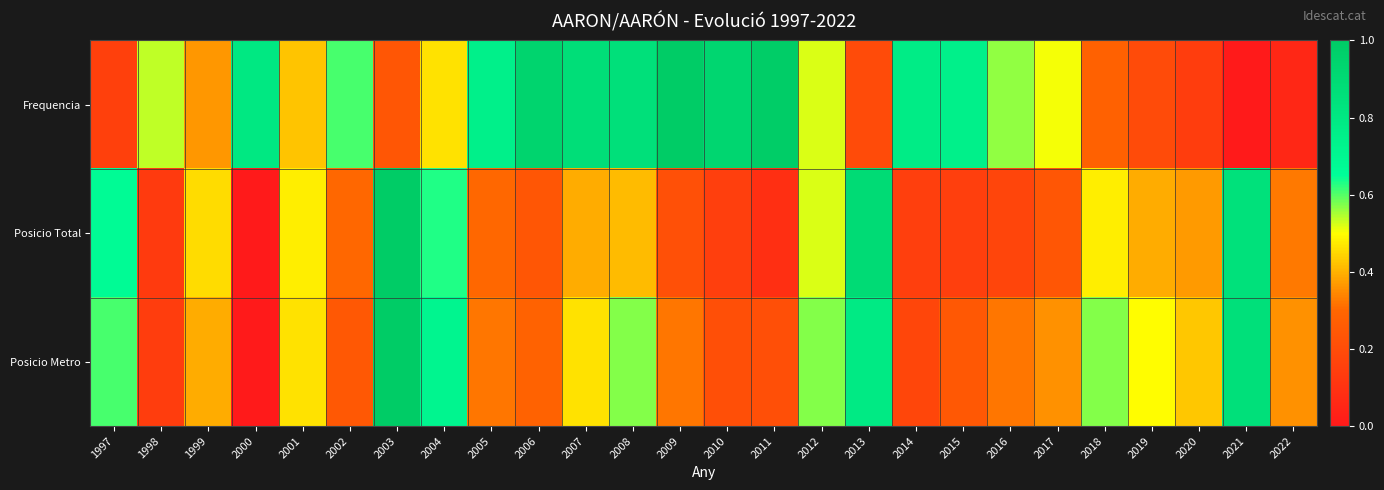

Rank the series by their average value, from highest to lowest.

Frequencia, Posicio Metro, Posicio Total